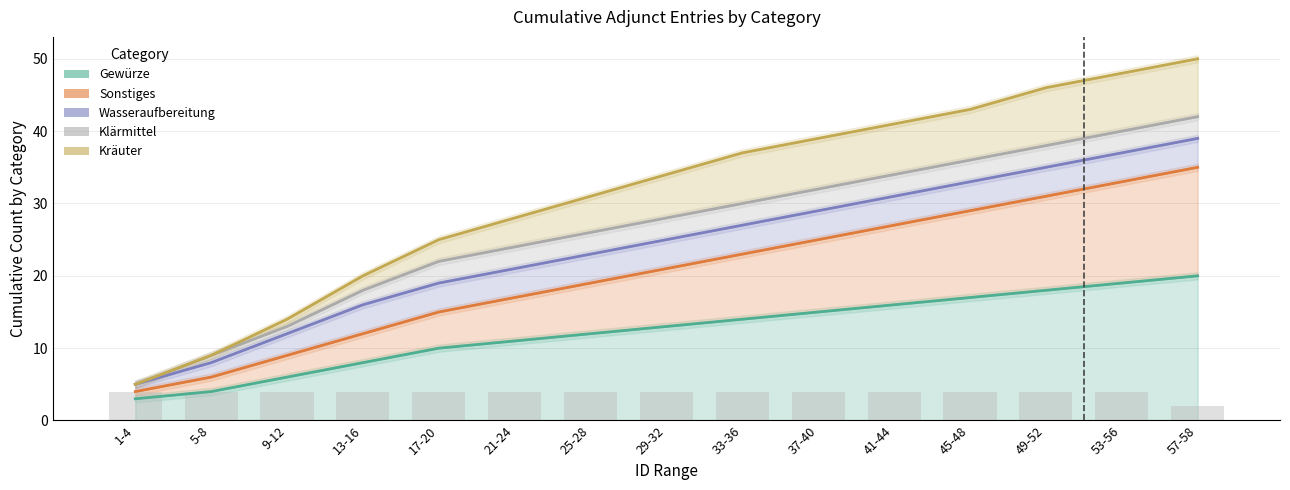

What is the total value across all series at 41-44?

84